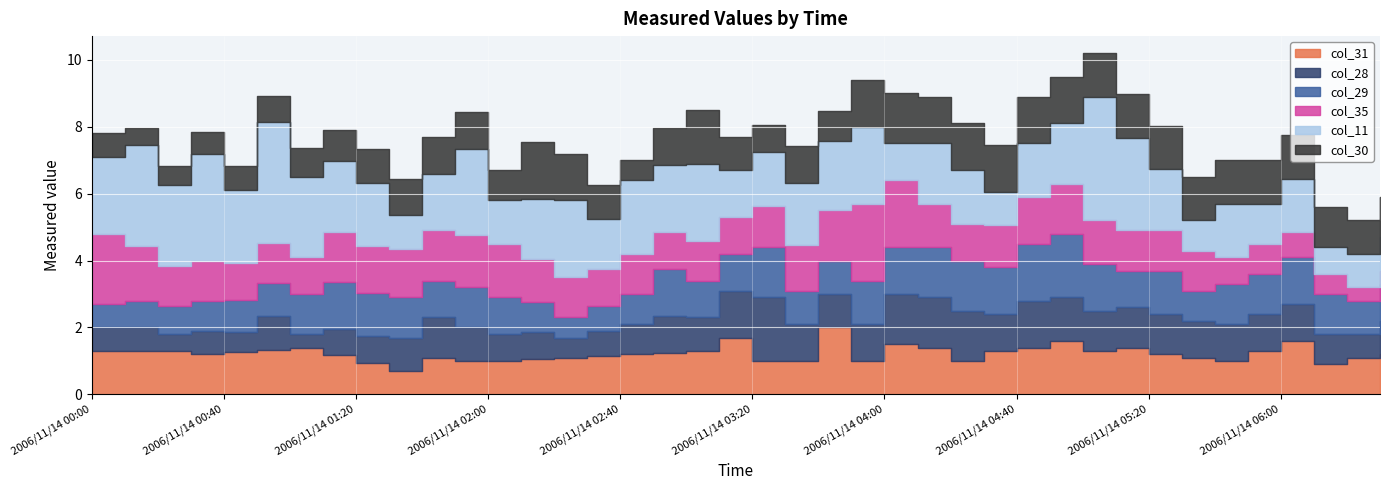

Count the number of categories in the chart.

40